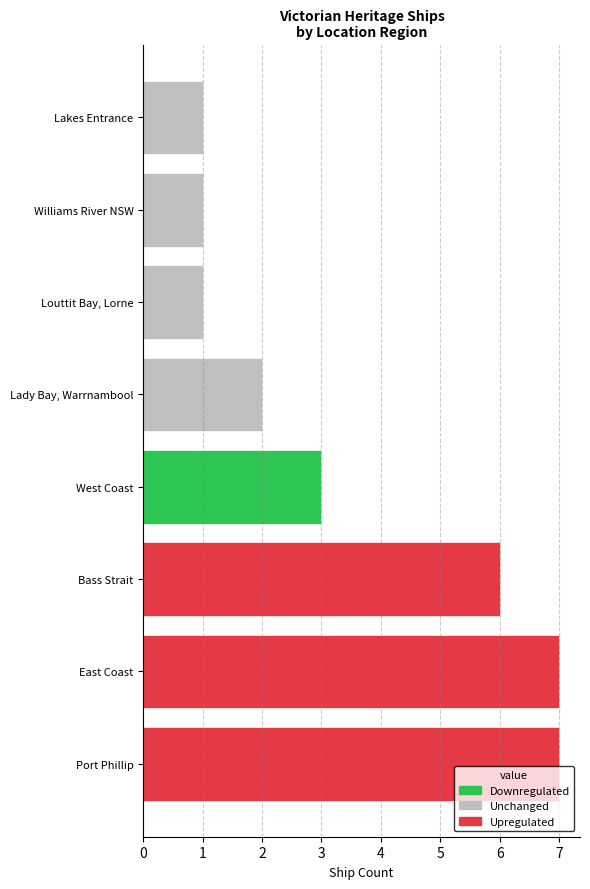

What is the approximate value at West Coast?

3